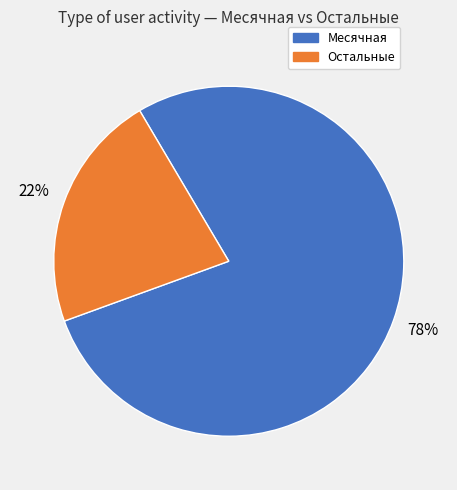

Which category has the biggest portion of the pie?

Месячная